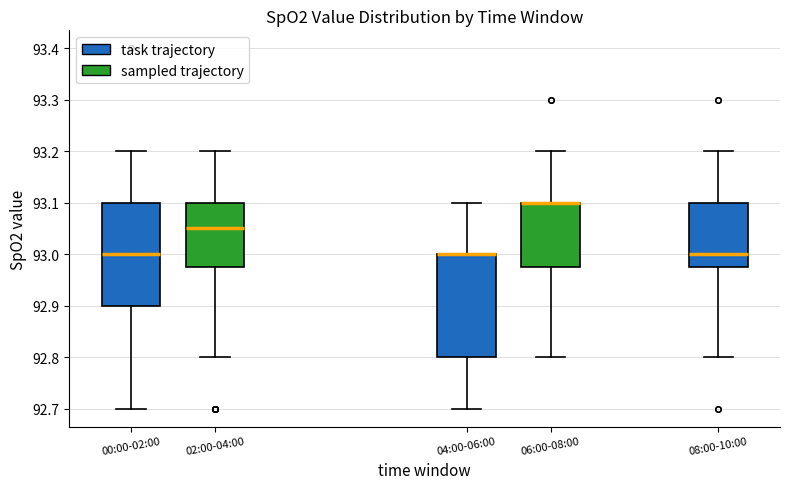

Where does the lower whisker of the box for 04:00-06:00 end on the y-axis? The values are not printed on the chart, so give them approximately, as read against the axis.

92.70